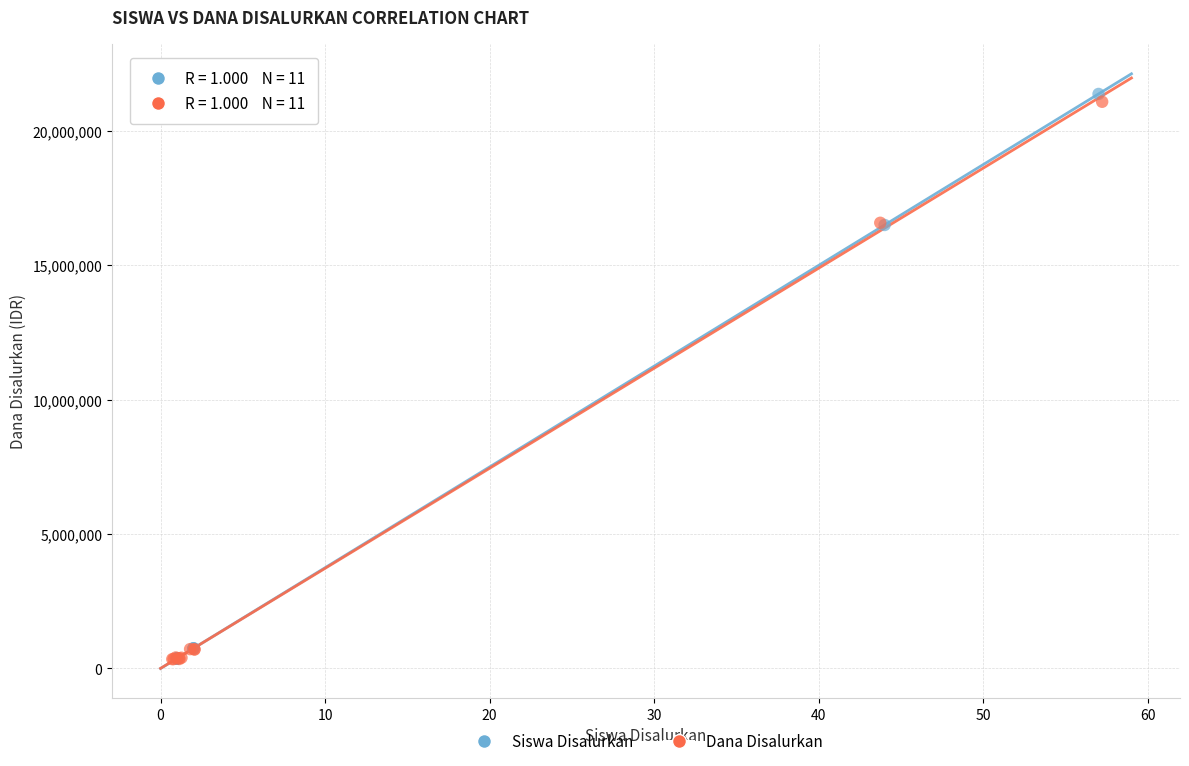

Which series has the largest Y range (max minus min)?

Siswa Disalurkan